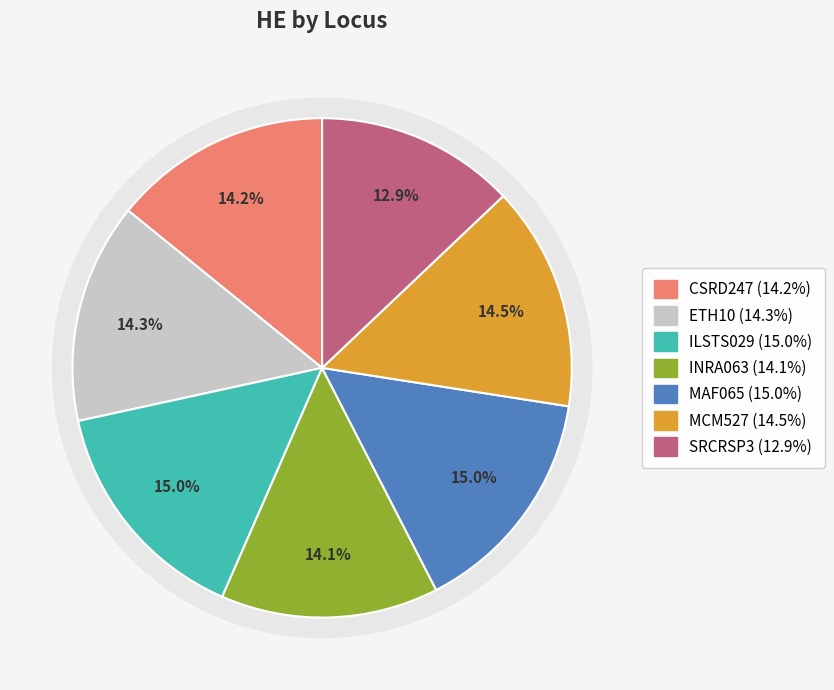

Is the sum of MAF065 and MCM527 greater than half?

No